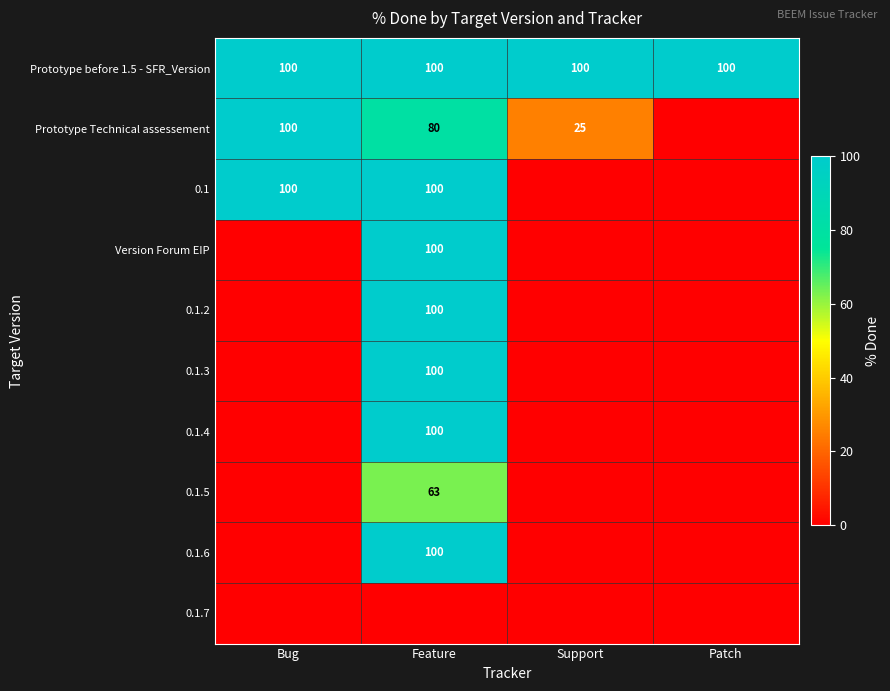

What is the approximate value of Prototype before 1.5 - SFR_Version at Bug?

100